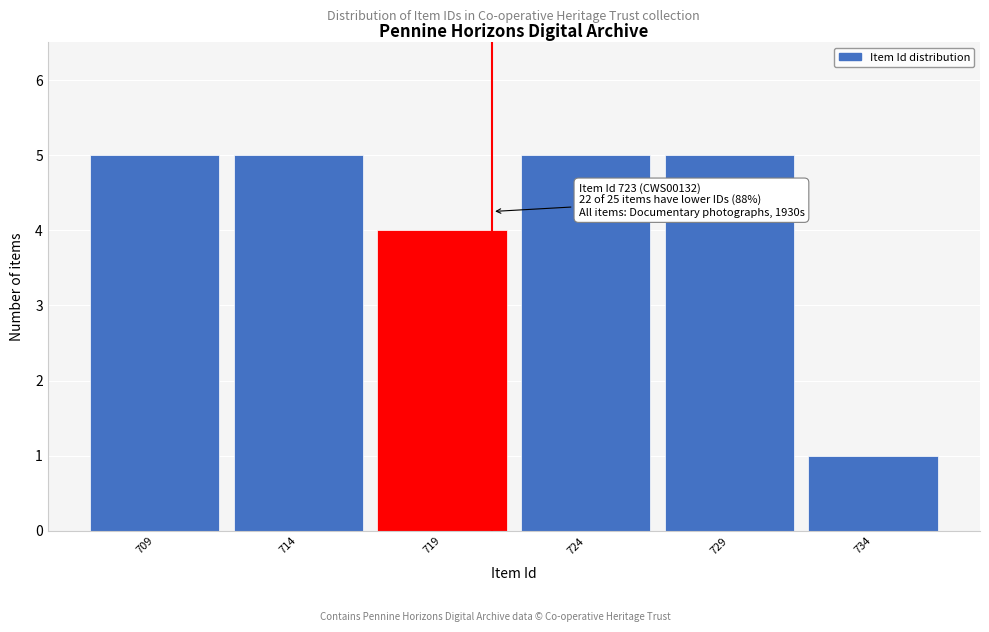

Reading right to left, extract all data points from this chart.

734=1	729=5	724=5	719=4	714=5	709=5